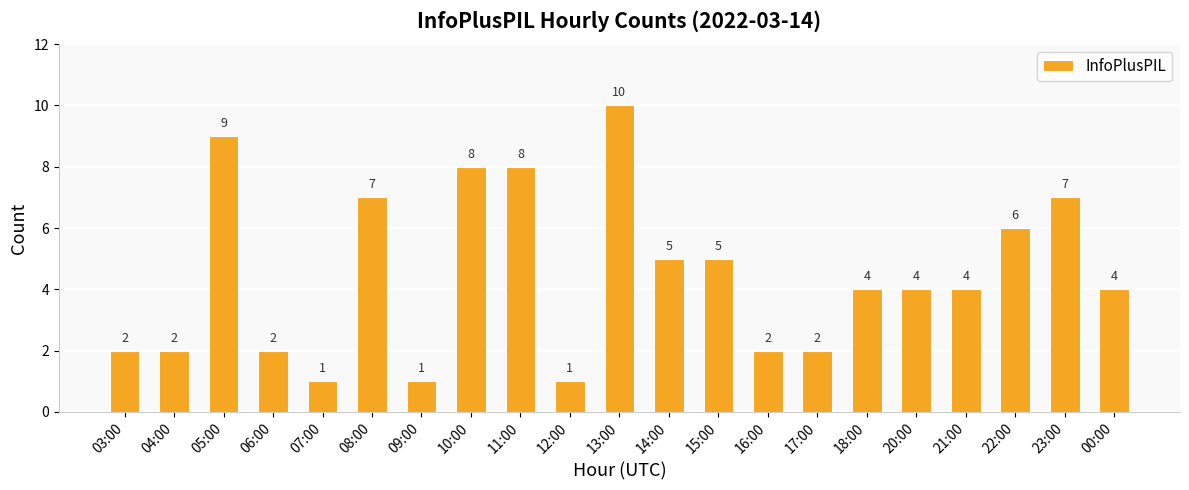

Where does the data first go above 4?

05:00